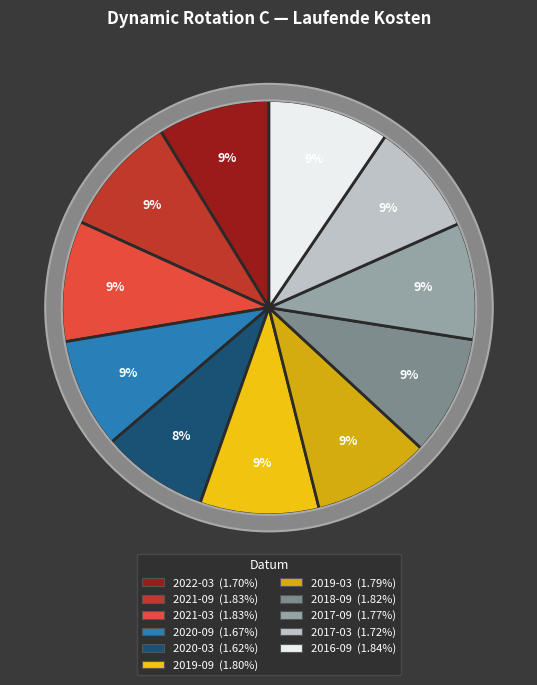

True or false: 2018-09 accounts for 3% of the total.

False